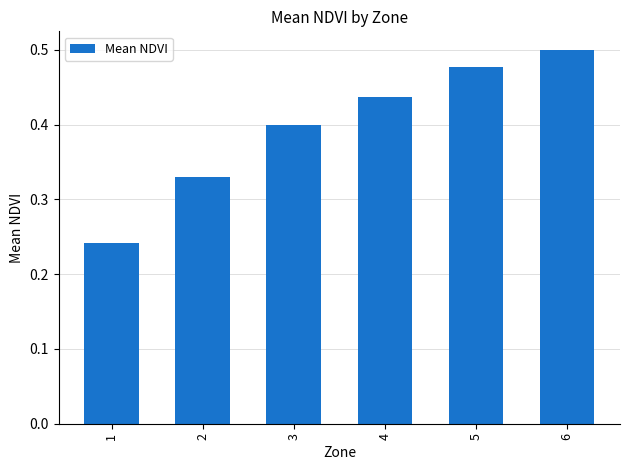

The chart shows a value of 0.4 at 4. True or false?

True